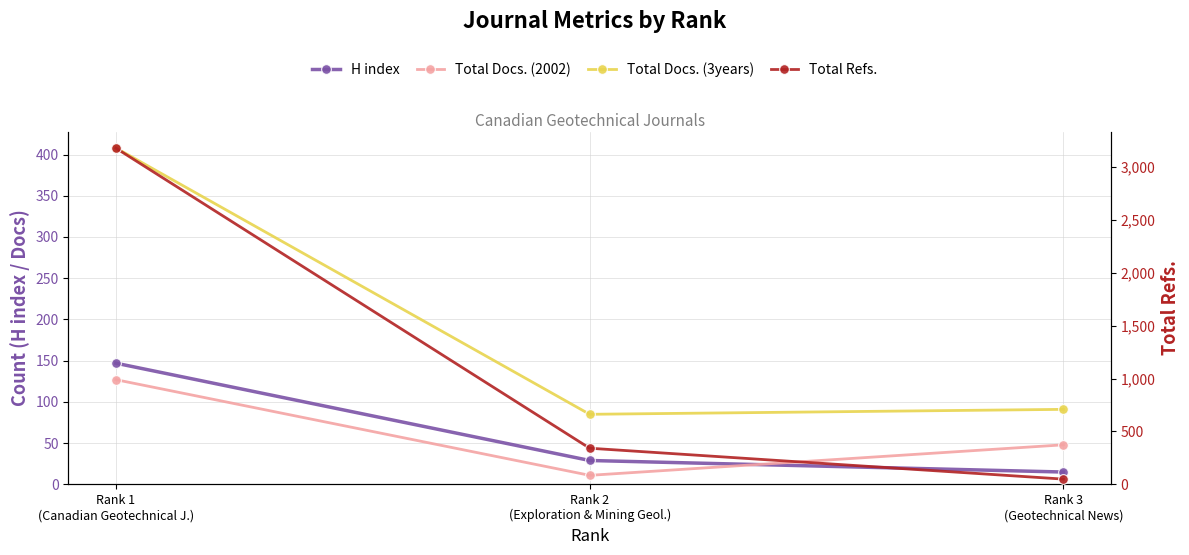

What is the total value across all series at Rank 2
(Exploration & Mining Geol.)?

467